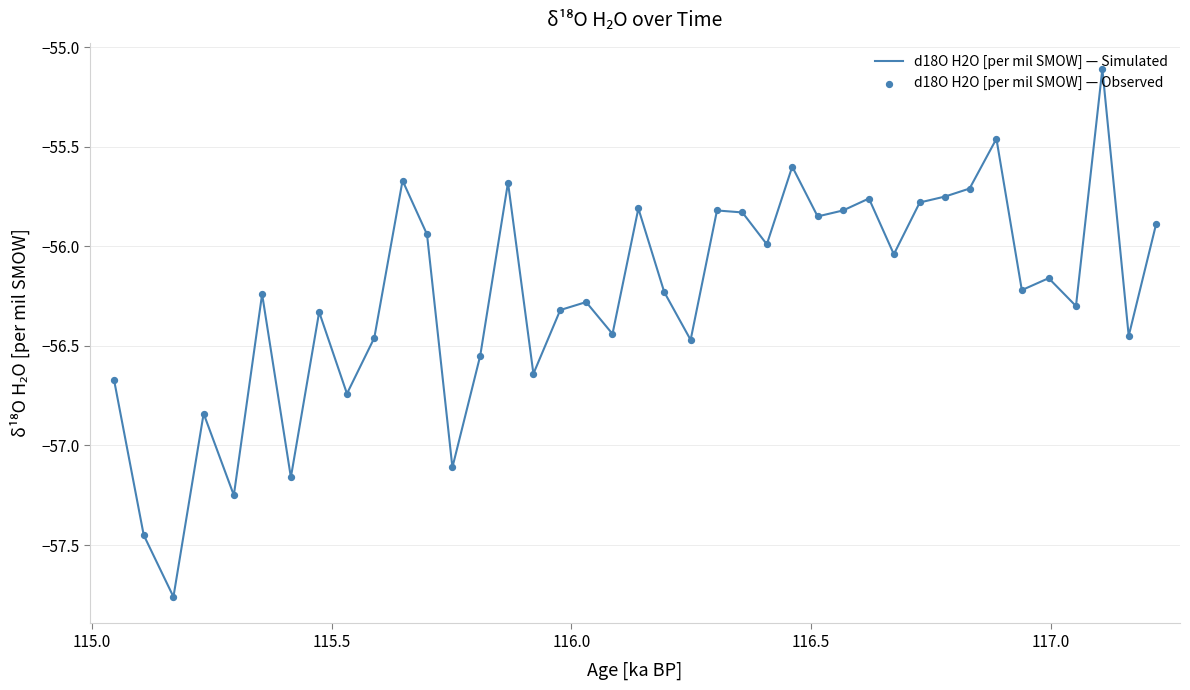

What is the greatest value displayed?

-55.1